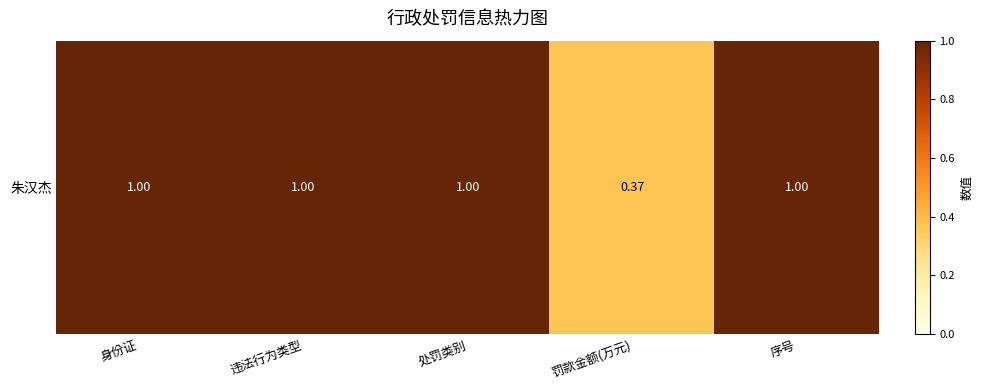

Is it true that the value at 违法行为类型 is 1.0?

True